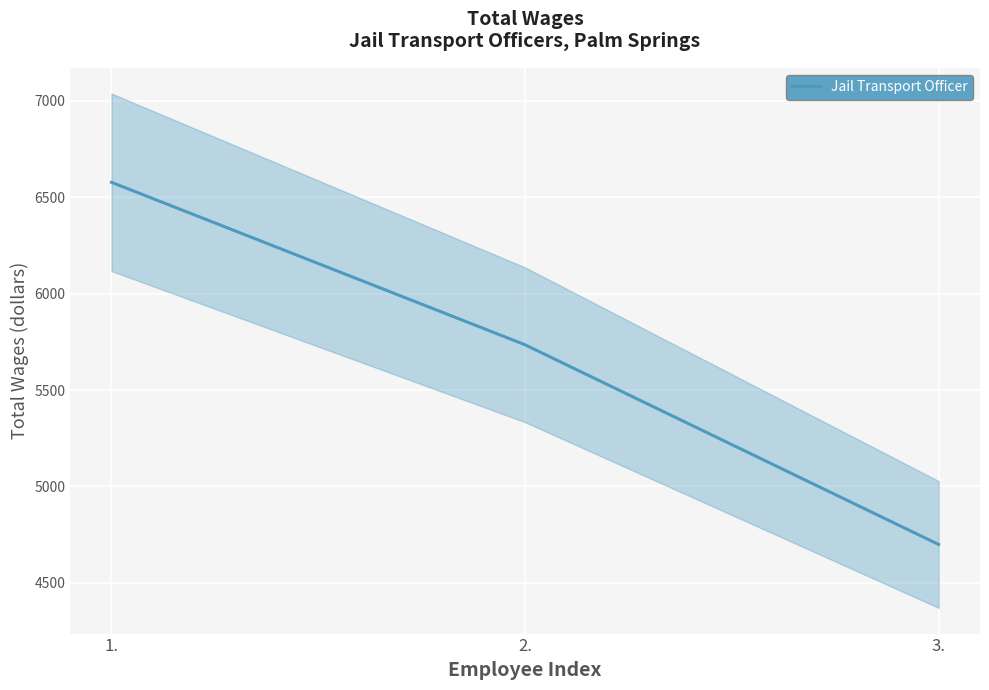

What is the difference between the maximum and minimum values?

1879